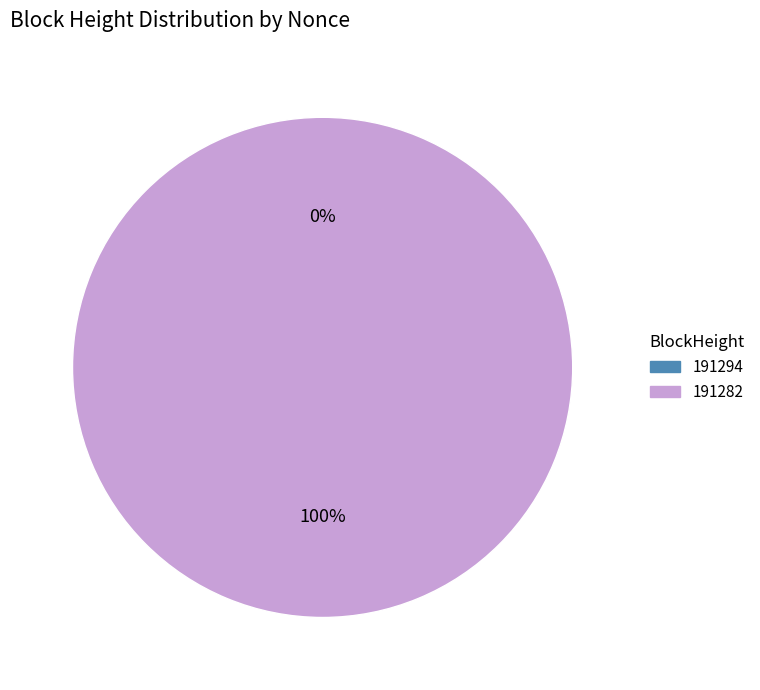

To the nearest percent, what is the difference between the 191282 and 191294 slice percentages?

100%